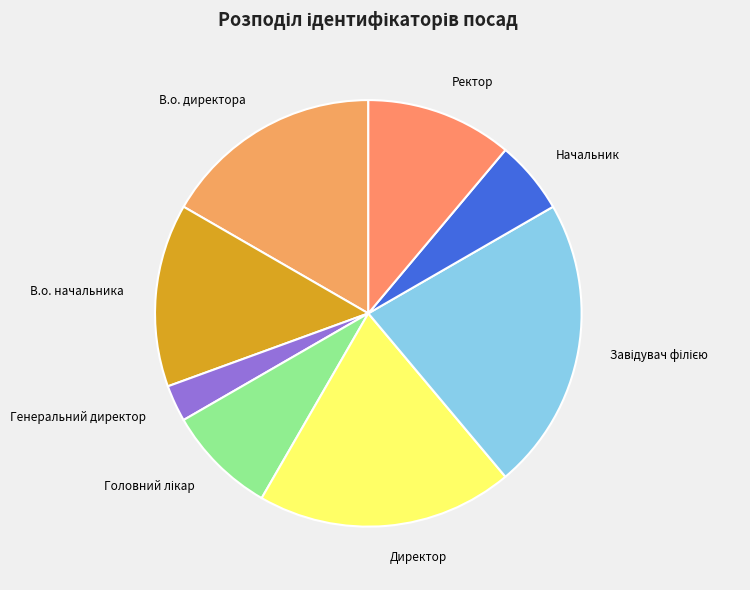

Is it true that В.о. начальника is 14% of the pie?

True